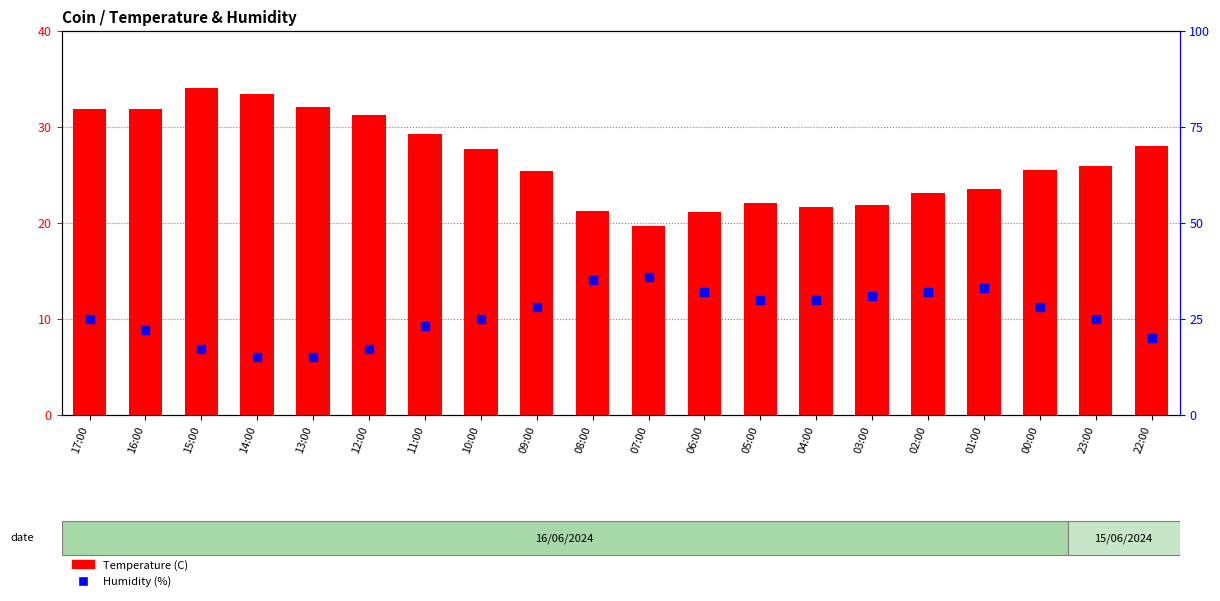

What are all the series names shown in the legend?

Temperature (C), Humidity (%)